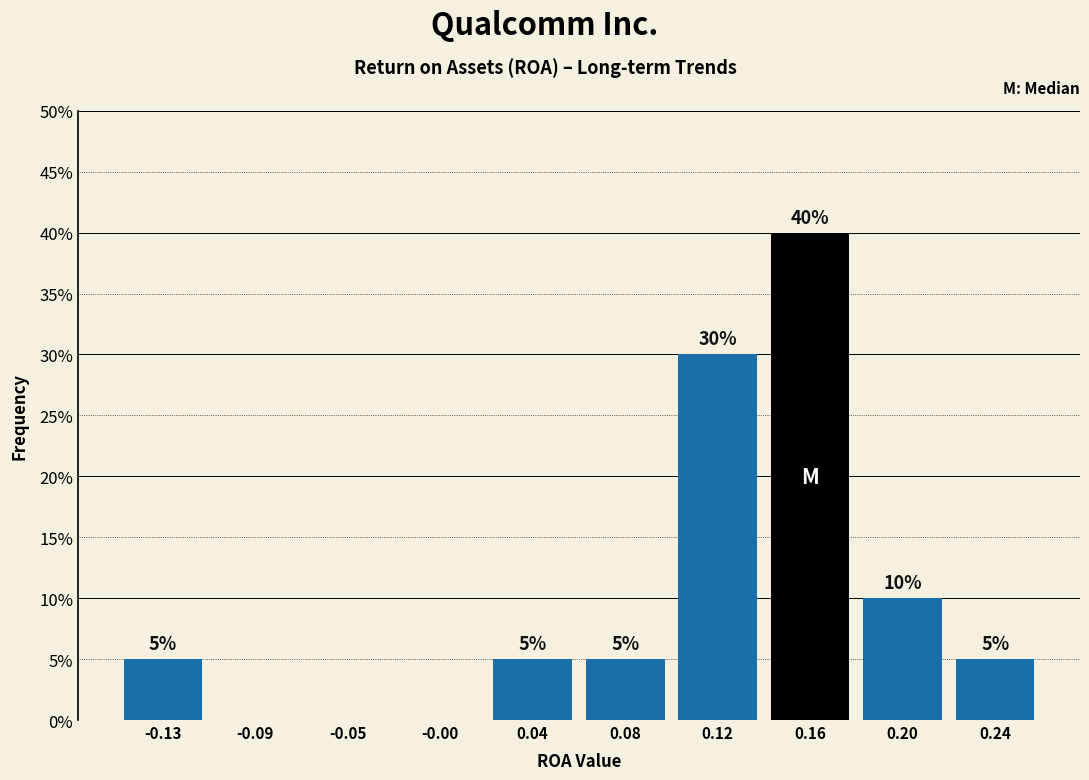

Over which range of the x-axis is the bar tallest?

0.140 to 0.180